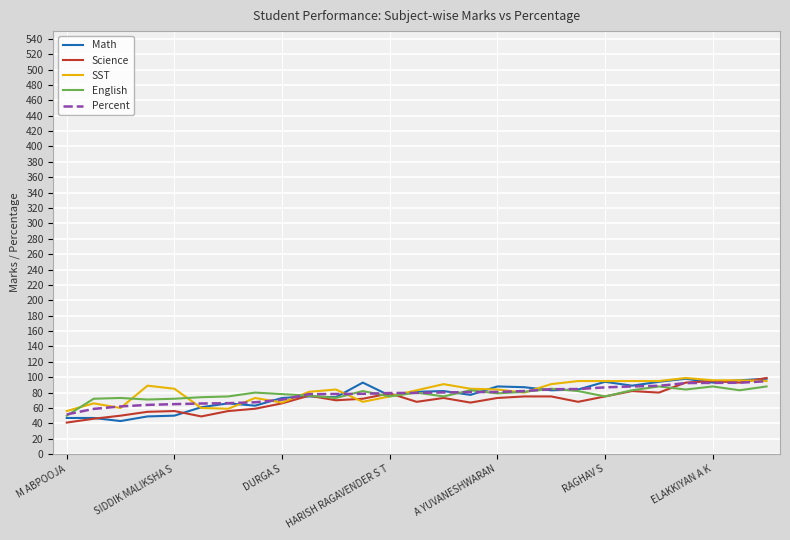

What is the greatest value displayed?

99.0